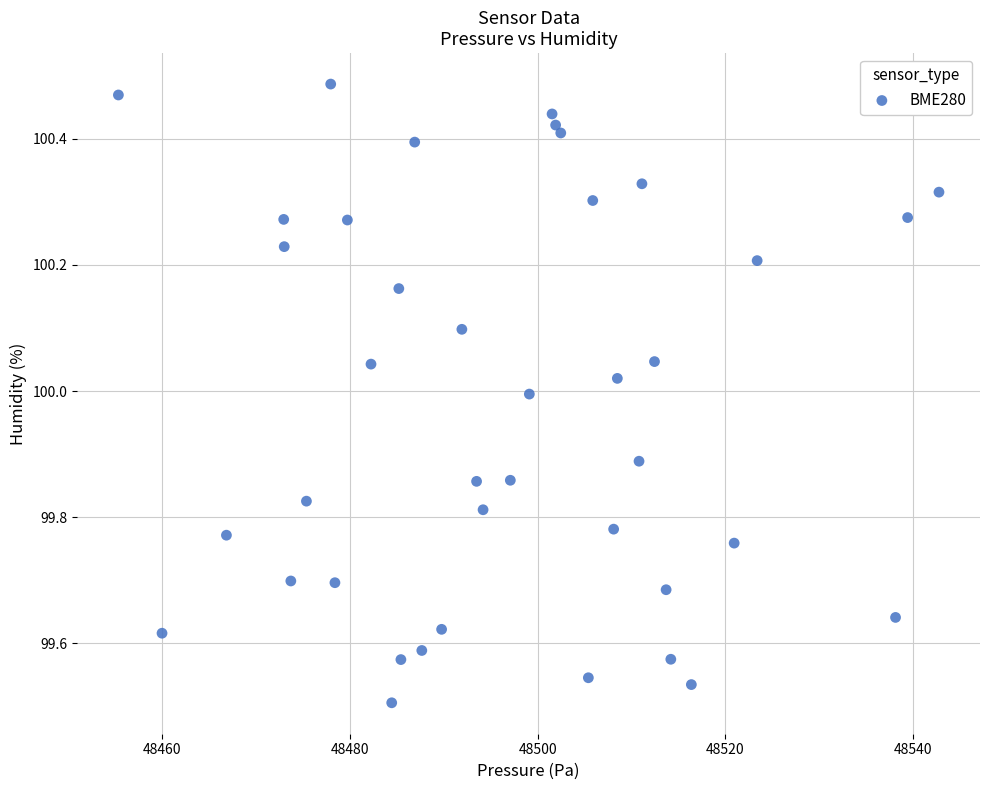

What is the range of Y values (max minus min)?

1.0